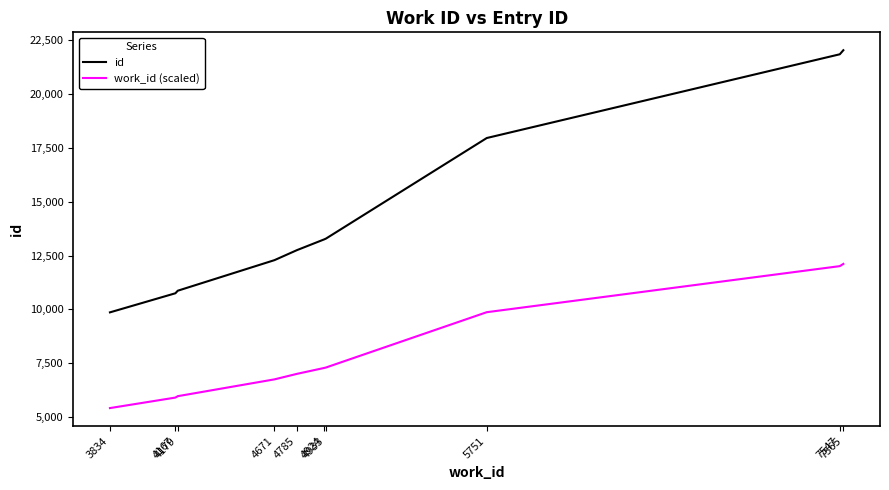

What is the difference between the maximum and minimum values in the id series?

12158.0